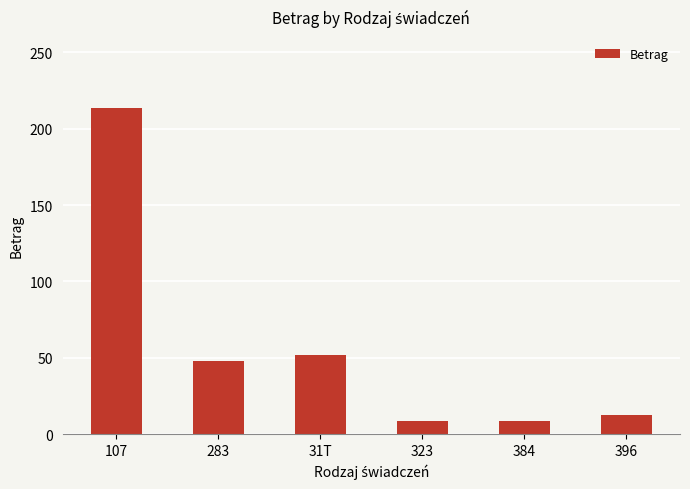

What is the value of the 1st bar from the left?

213.4